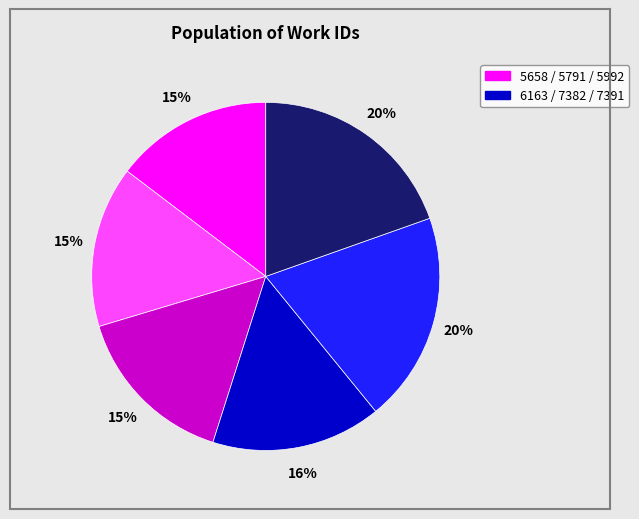

To the nearest percent, what is the average slice percentage?

17%